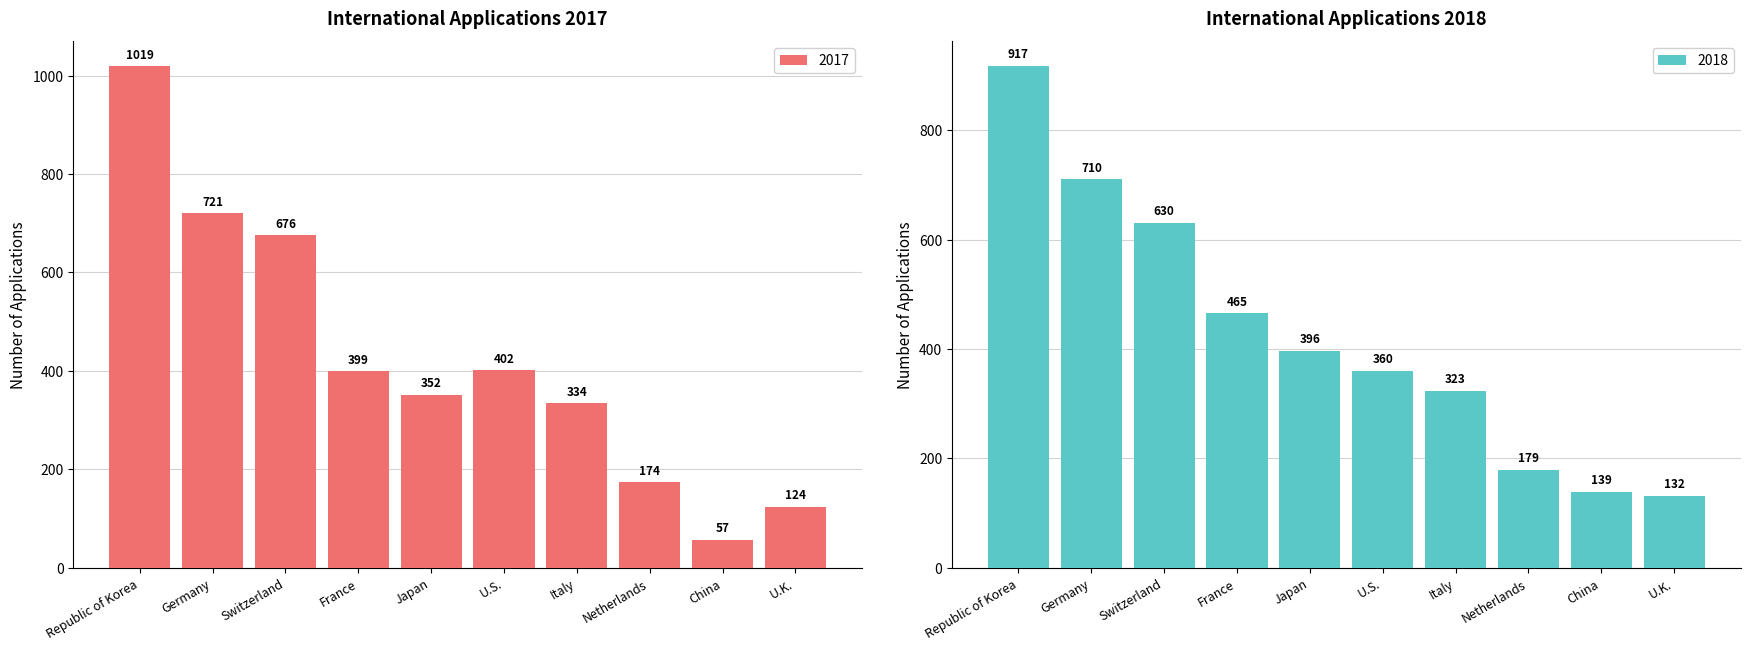

At how many categories does at least one series exceed 212?

7